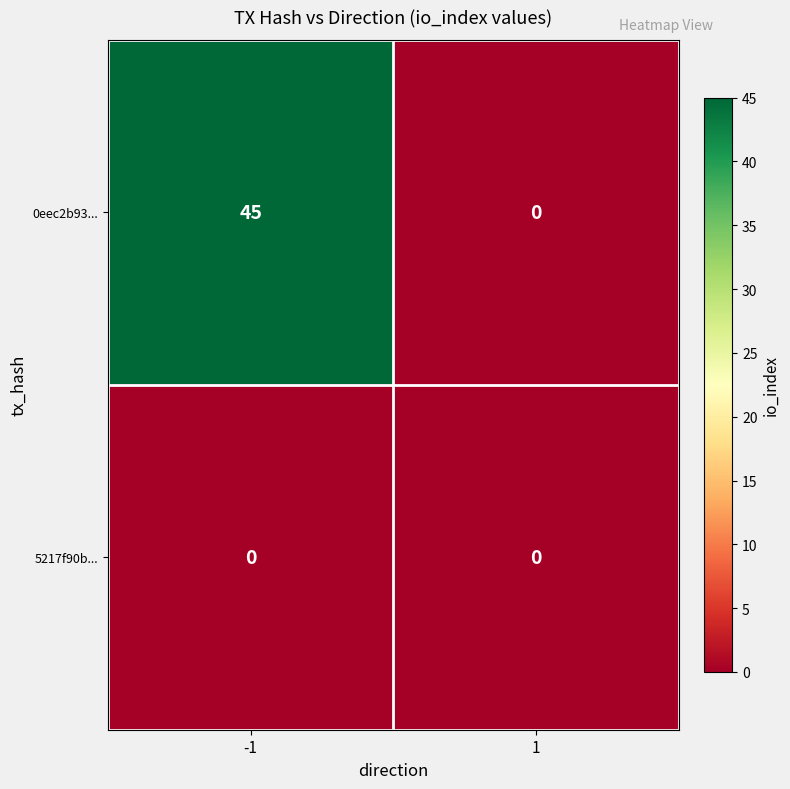

What is the difference between the 0eec2b93... values at 1 and -1?

45